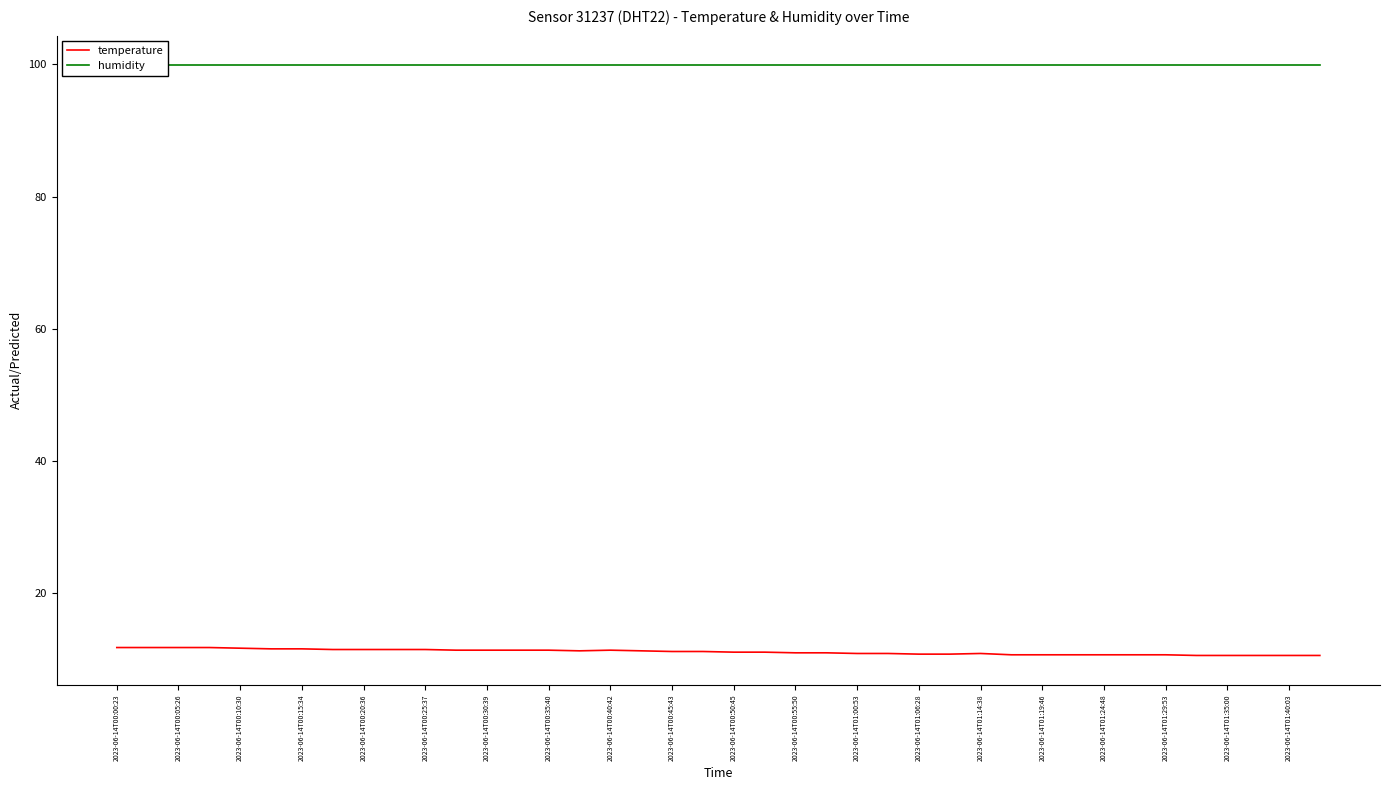

The temperature series shows 6.5 at 2023-06-14T00:50:45. True or false?

False